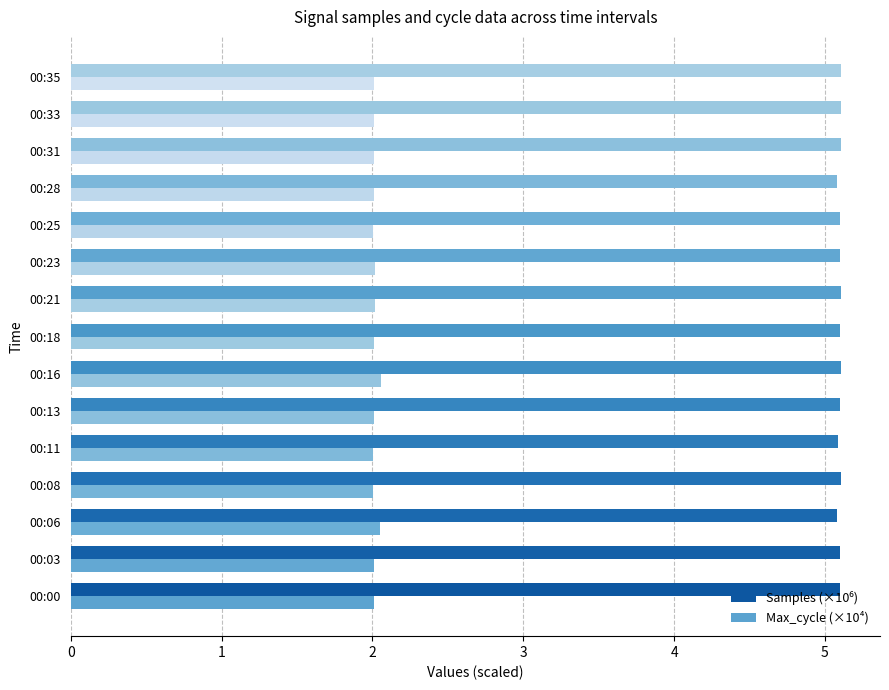

How many bars are there in each group?

2